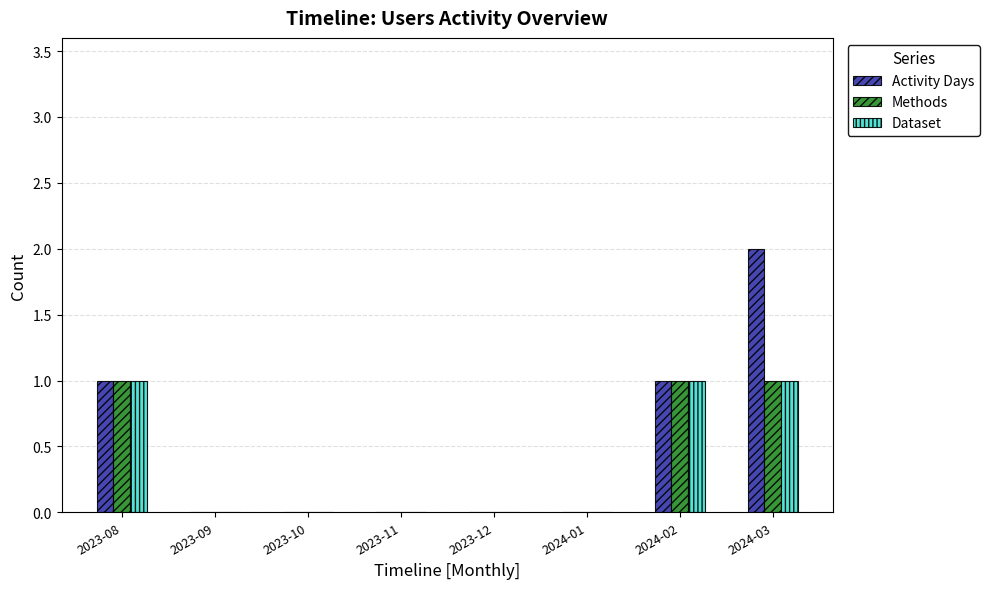

The value of Activity Days at 2023-08 is 1. True or false?

True